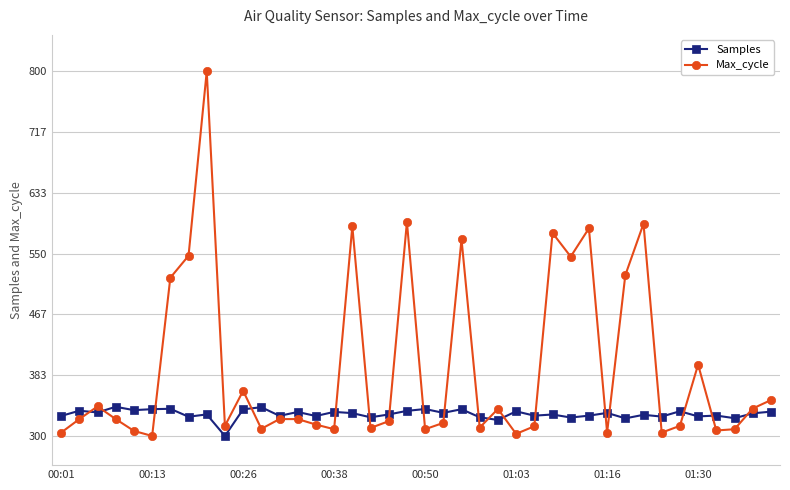

What is the greatest value displayed?

800.0